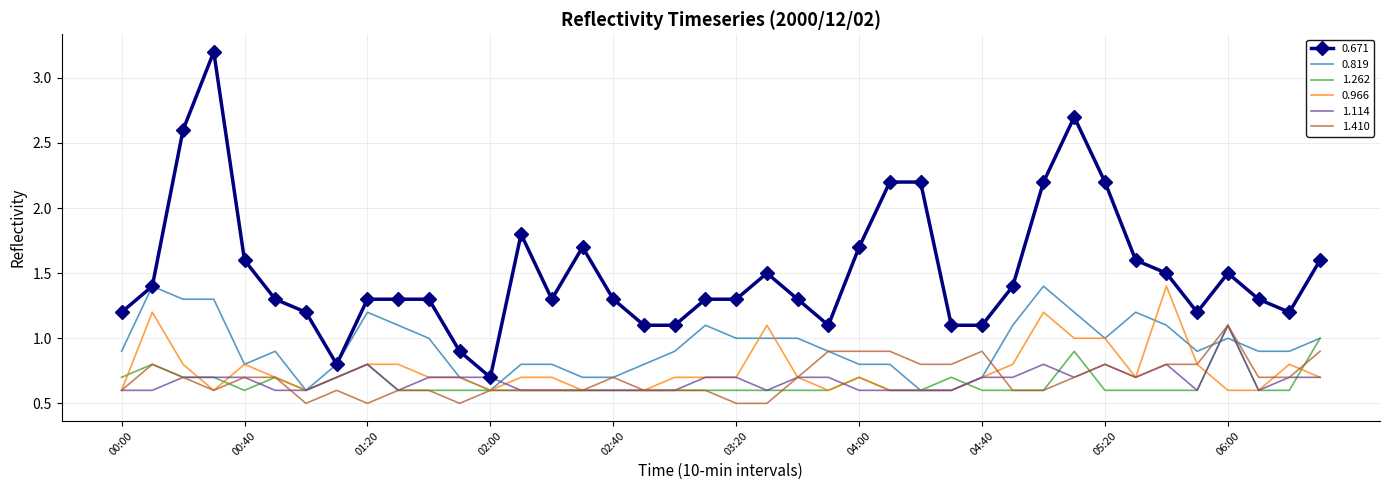

True or false: 1.114 and 0.966 cross at least once.

True